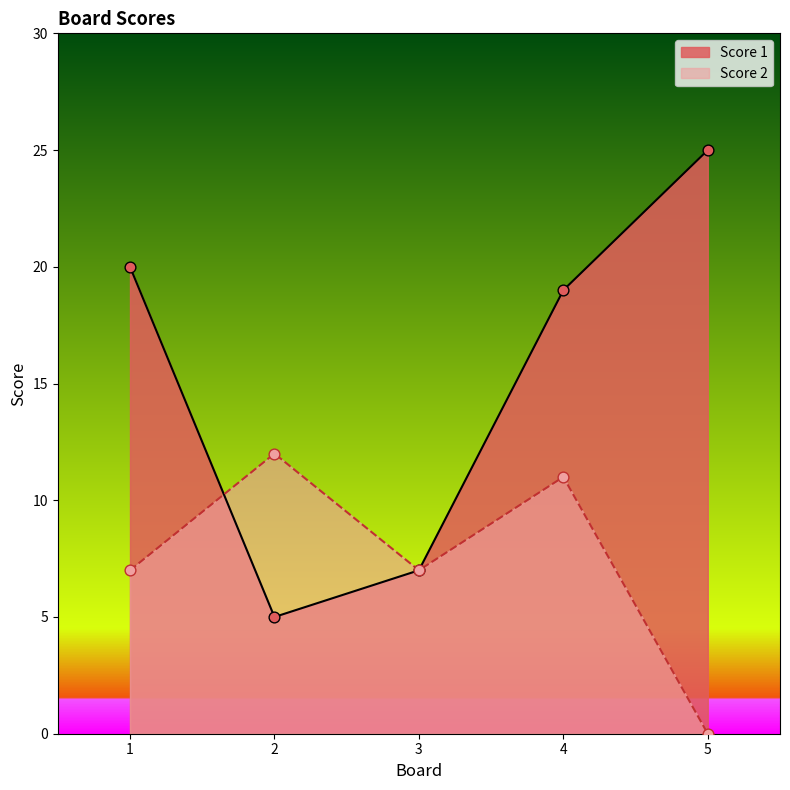

At which category is the sum across all series the highest?

4